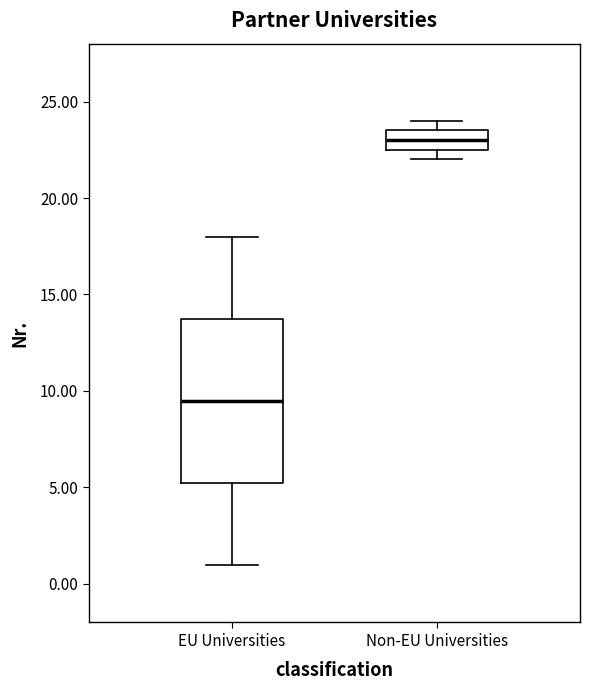

Reading left to right, transcribe this box plot: for each box, give where its median line is, the range the box spans, and where its two whiskers end, as read against the y-axis. The values are not printed on the chart, so give them approximately, as read against the axis.

EU Universities: median 9.5, box 5.5 to 14.0, whiskers 1.0 to 18.0
Non-EU Universities: median 23.0, box 22.5 to 23.5, whiskers 22.0 to 24.0